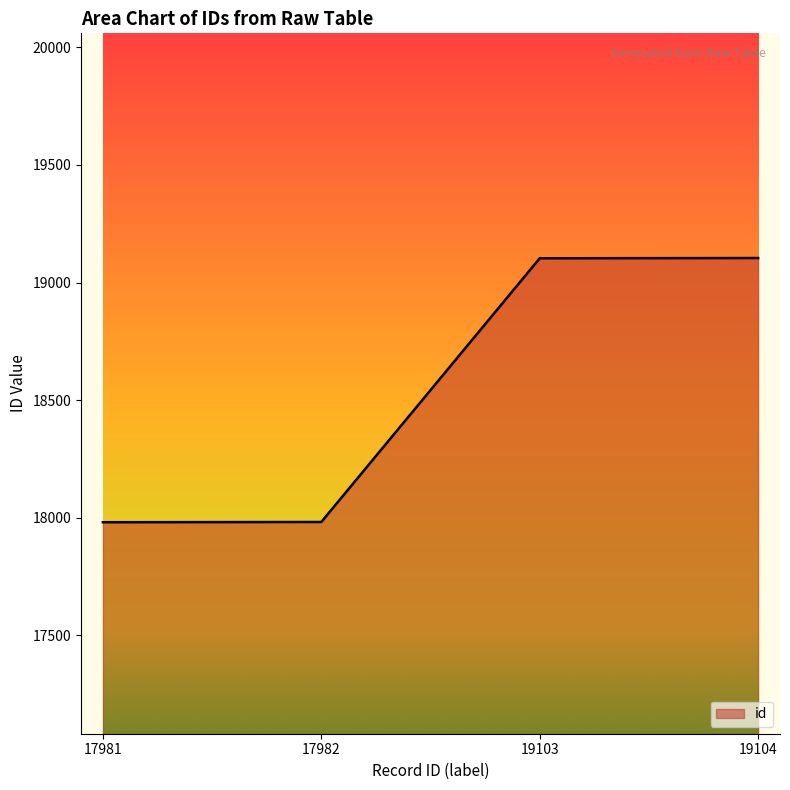

Approximately how many times larger is the value at 19103 compared to 17982?

1.1